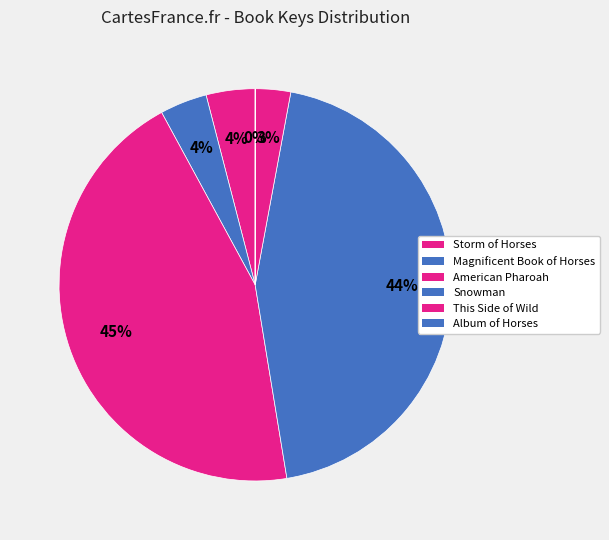

Count the number of slices in the pie.

6